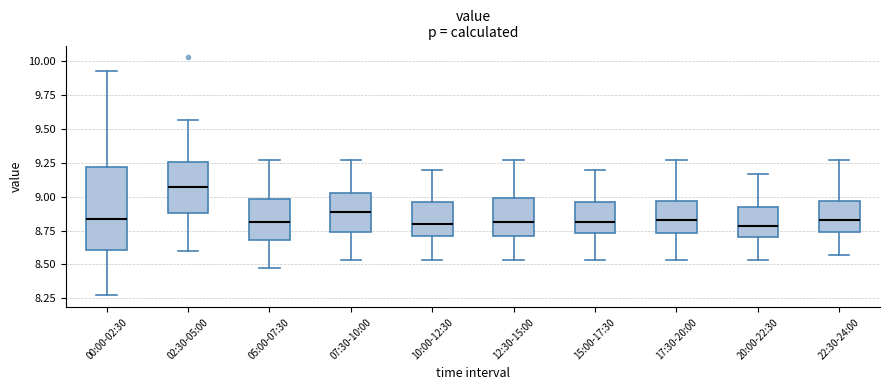

Reading left to right, transcribe this box plot: for each box, give where its median line is, the range the box spans, and where its two whiskers end, as read against the y-axis. The values are not printed on the chart, so give them approximately, as read against the axis.

00:00-02:30: median 8.85, box 8.60 to 9.20, whiskers 8.25 to 9.95
02:30-05:00: median 9.05, box 8.90 to 9.25, whiskers 8.60 to 9.55
05:00-07:30: median 8.80, box 8.70 to 9.00, whiskers 8.45 to 9.25
07:30-10:00: median 8.90, box 8.75 to 9.05, whiskers 8.55 to 9.25
10:00-12:30: median 8.80, box 8.70 to 8.95, whiskers 8.55 to 9.20
12:30-15:00: median 8.80, box 8.70 to 9.00, whiskers 8.55 to 9.25
15:00-17:30: median 8.80, box 8.75 to 8.95, whiskers 8.55 to 9.20
17:30-20:00: median 8.85, box 8.75 to 8.95, whiskers 8.55 to 9.25
20:00-22:30: median 8.80, box 8.70 to 8.90, whiskers 8.55 to 9.15
22:30-24:00: median 8.85, box 8.75 to 8.95, whiskers 8.55 to 9.25